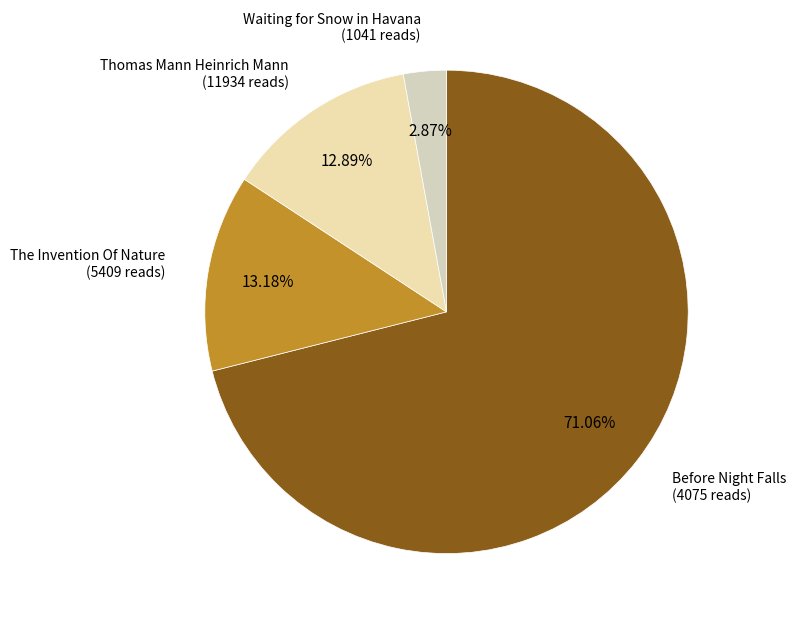

Which category accounts for the majority?

Before Night Falls